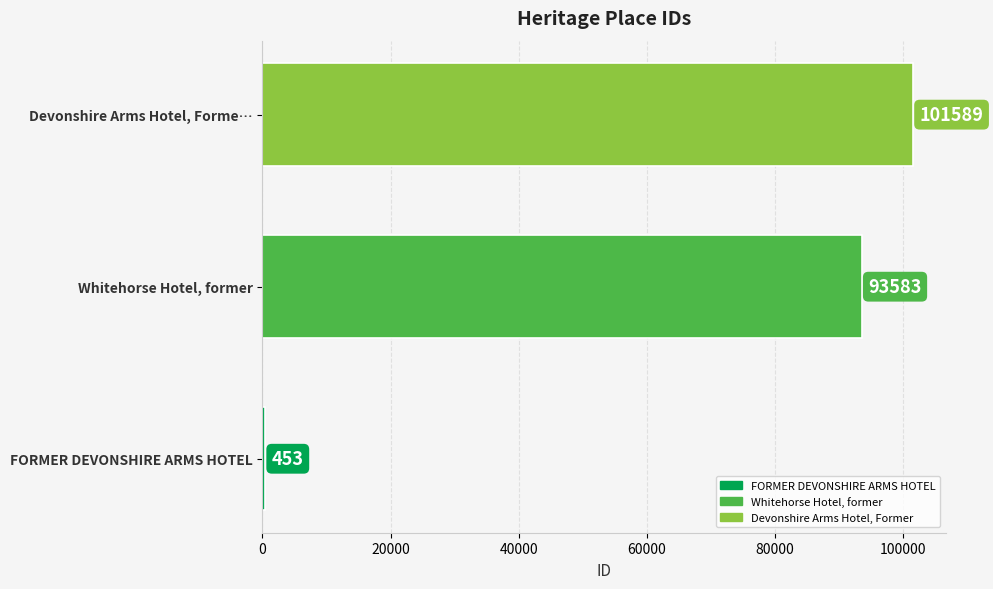

The value at Whitehorse Hotel, former is 93583. True or false?

True